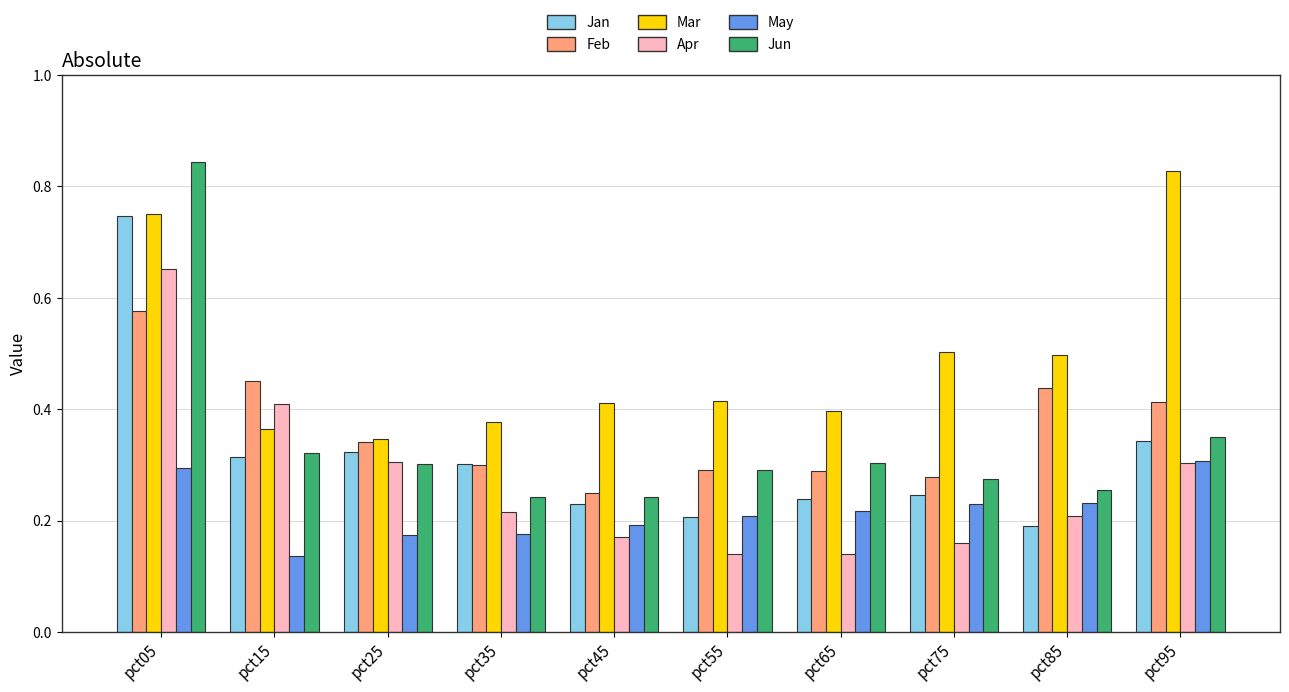

The value of Jan at pct85 is 0.1. True or false?

False